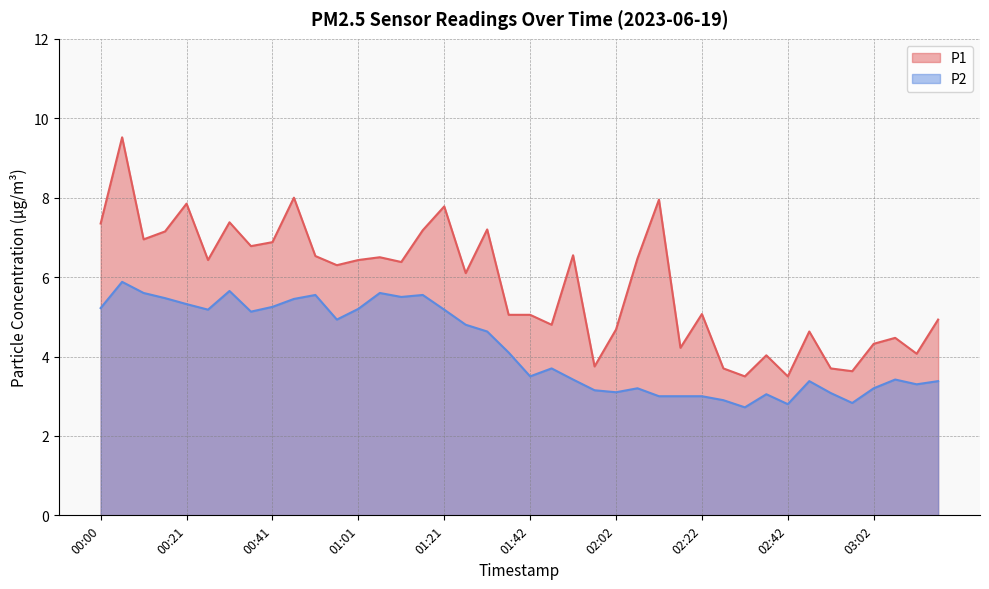

The P1 series shows 6.4 at 01:11. True or false?

True